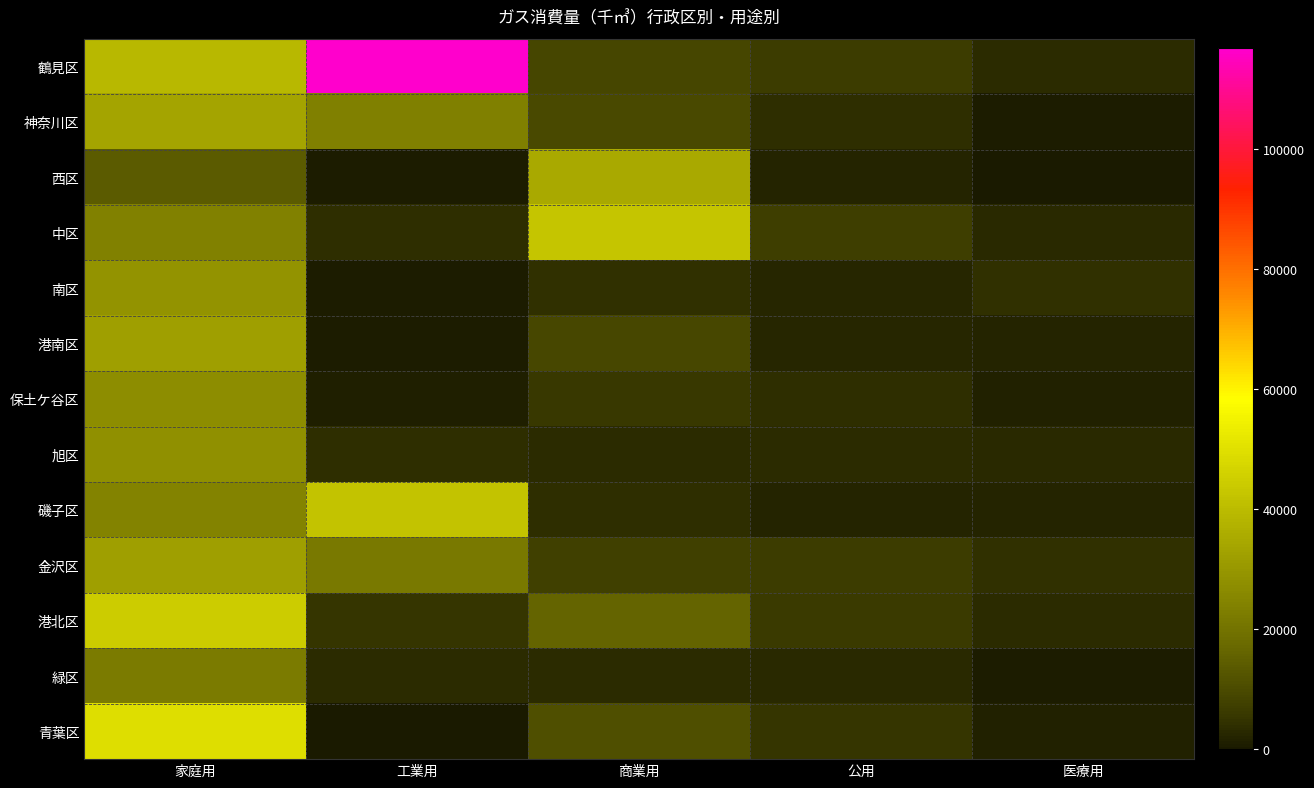

At how many categories does at least one series exceed 37757?

3